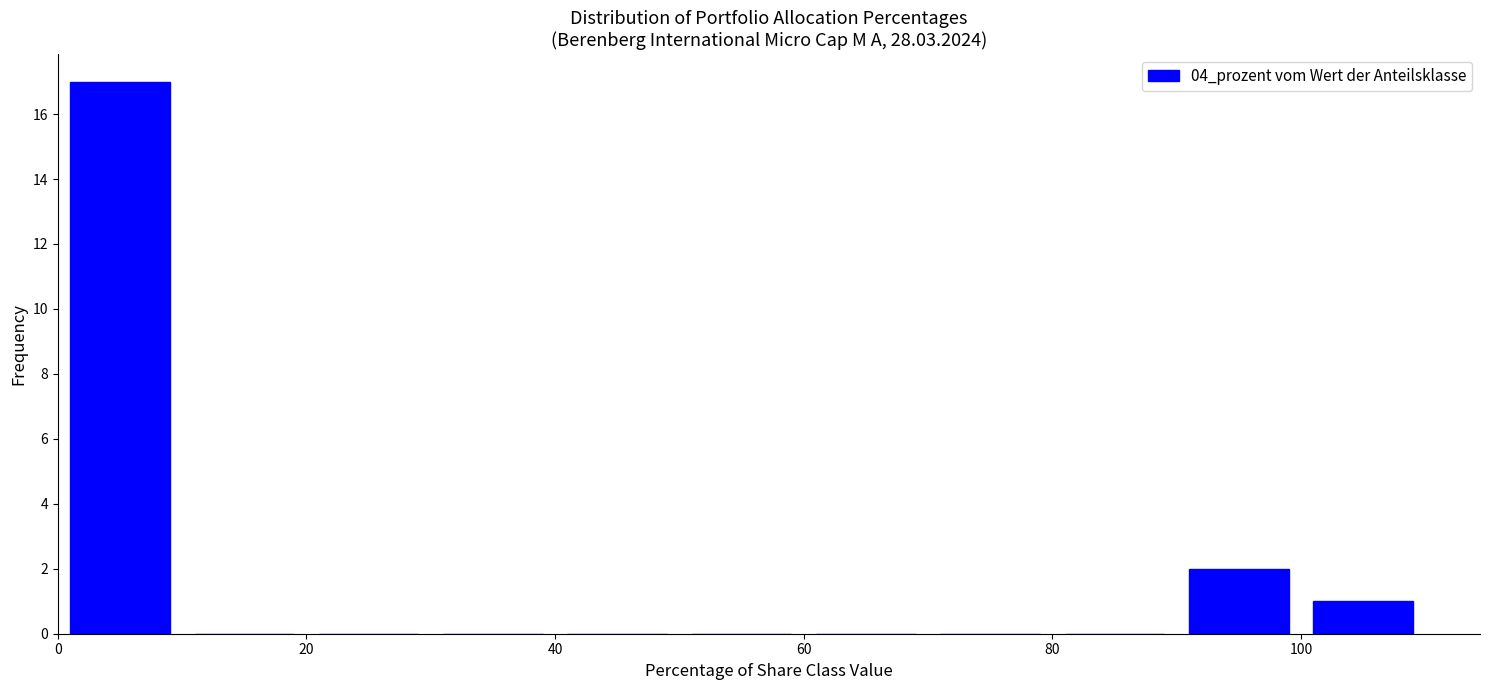

Reading left to right, list every bar in this chart as the range it spans on the x-axis followed by its height. The values are not printed on the chart, so give them approximately, as read against the axis.

0 to 10: 17
10 to 20: 0
20 to 30: 0
30 to 40: 0
40 to 50: 0
50 to 60: 0
60 to 70: 0
70 to 80: 0
80 to 90: 0
90 to 100: 2
100 to 110: 1